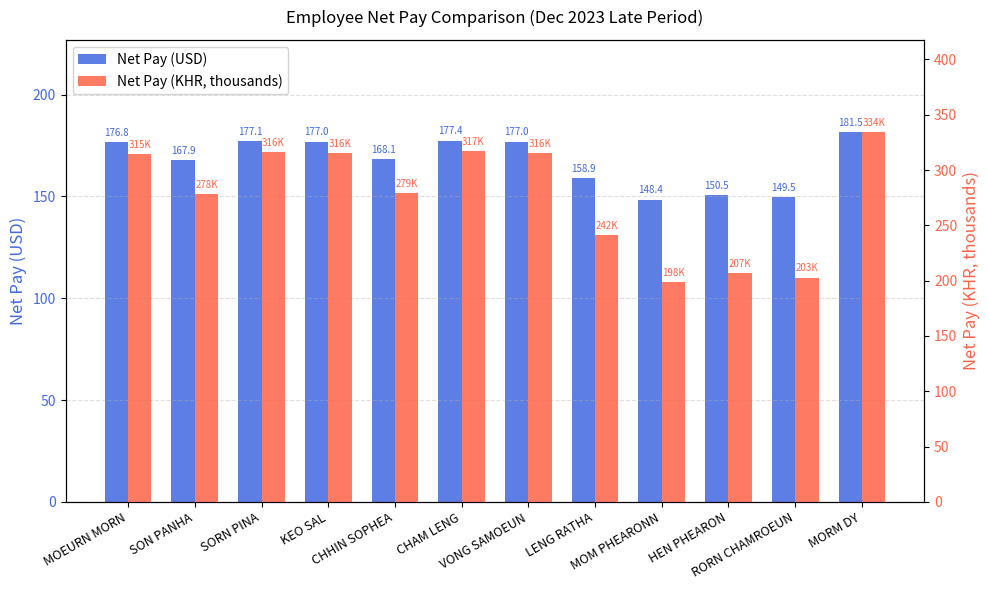

What is the label of the 11th bar from the left?

RORN CHAMROEUN